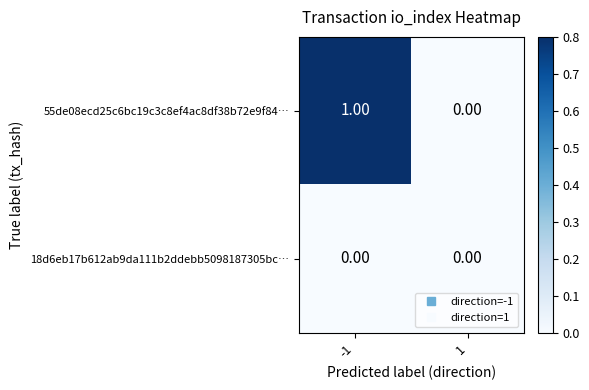

List the series in order of their peak value, lowest first.

18d6eb17b612ab9da111b2ddebb5098187305bc…, 55de08ecd25c6bc19c3c8ef4ac8df38b72e9f84…